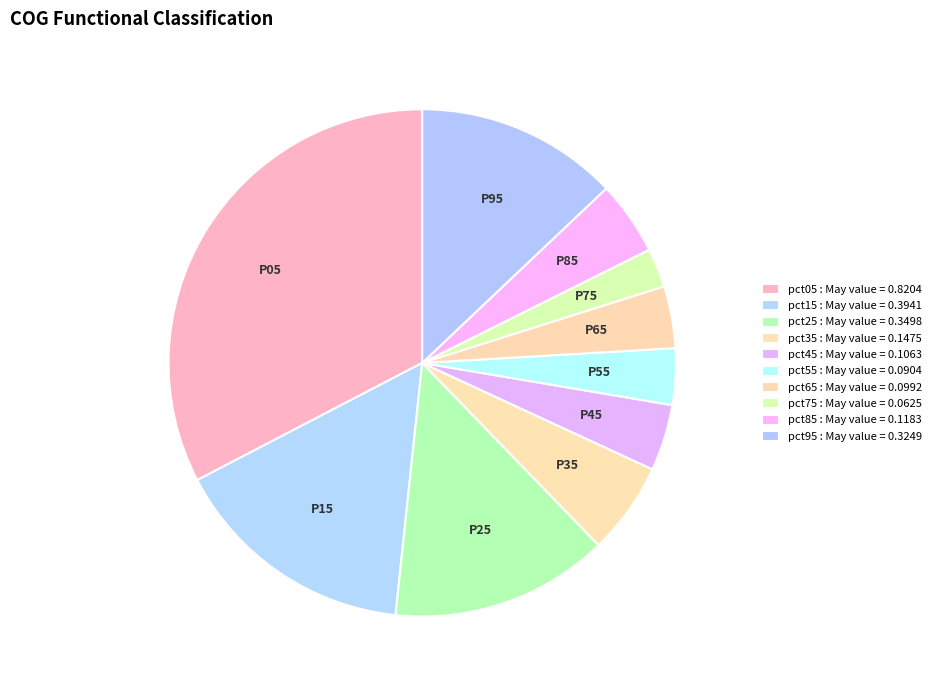

Does pct55 represent more than half of the total?

No